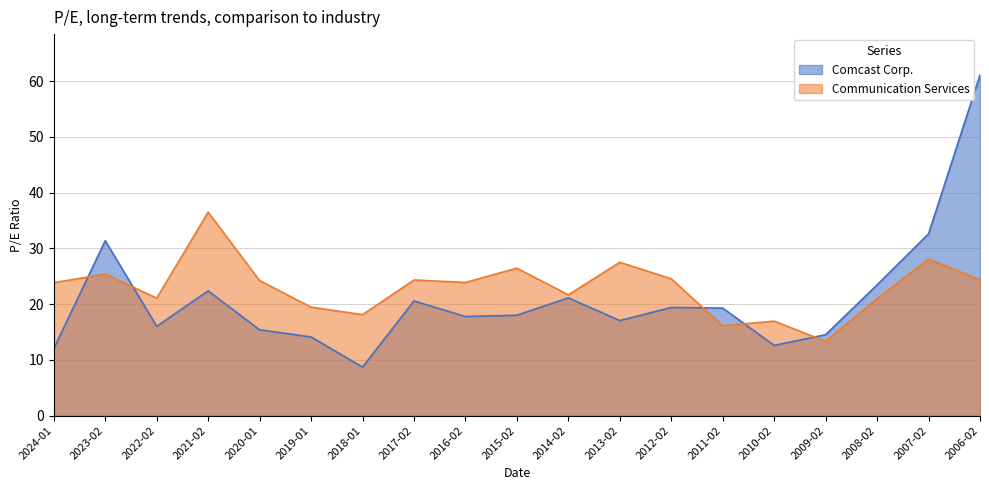

Where does the Communication Services series first go above 23?

2024-01